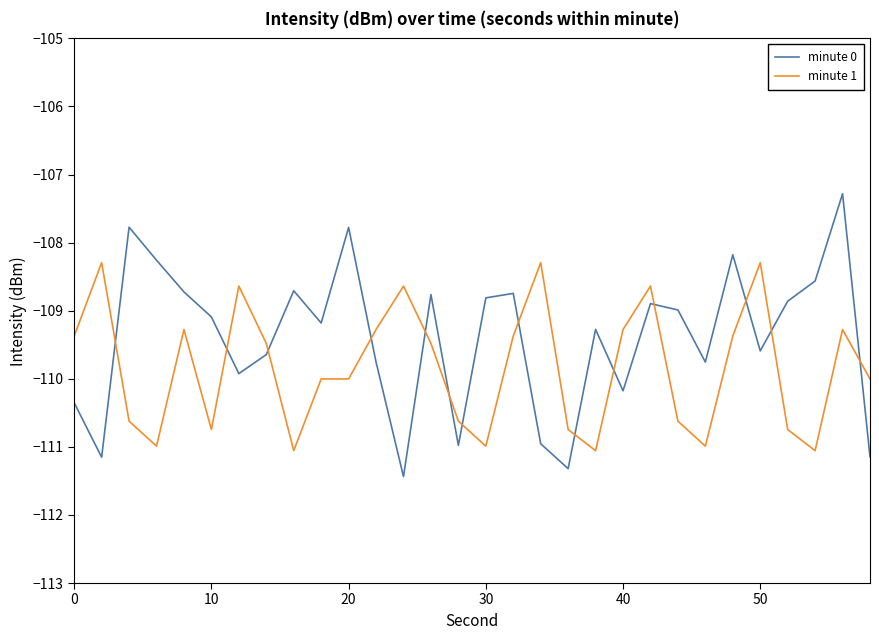

What is the maximum value for minute 1?

-108.3